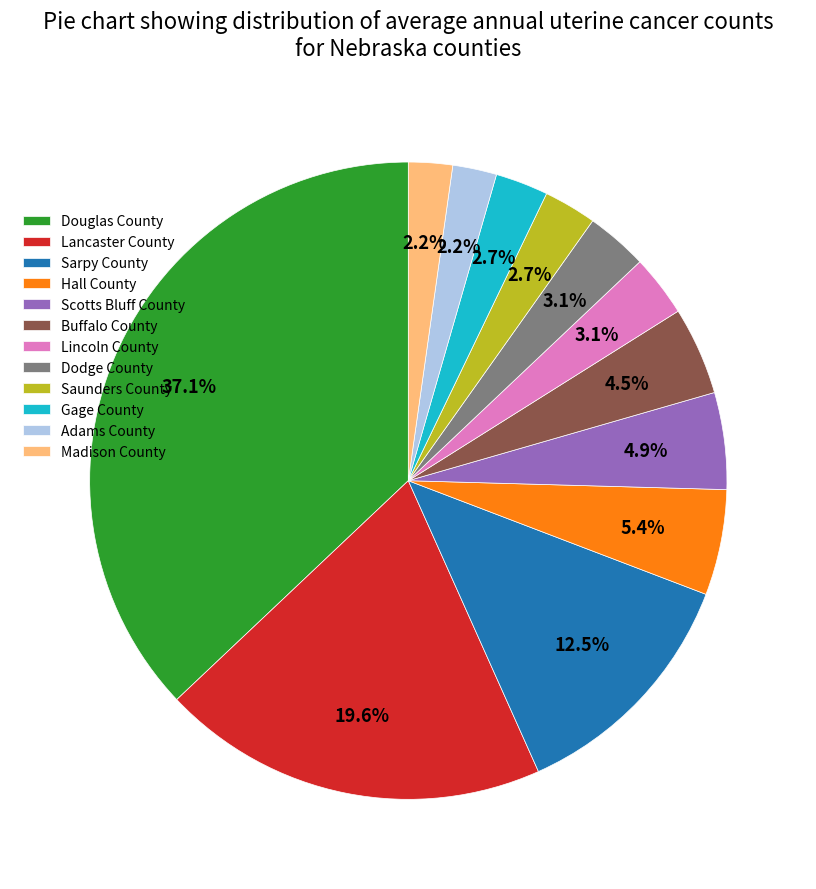

Does any single category account for the majority?

No